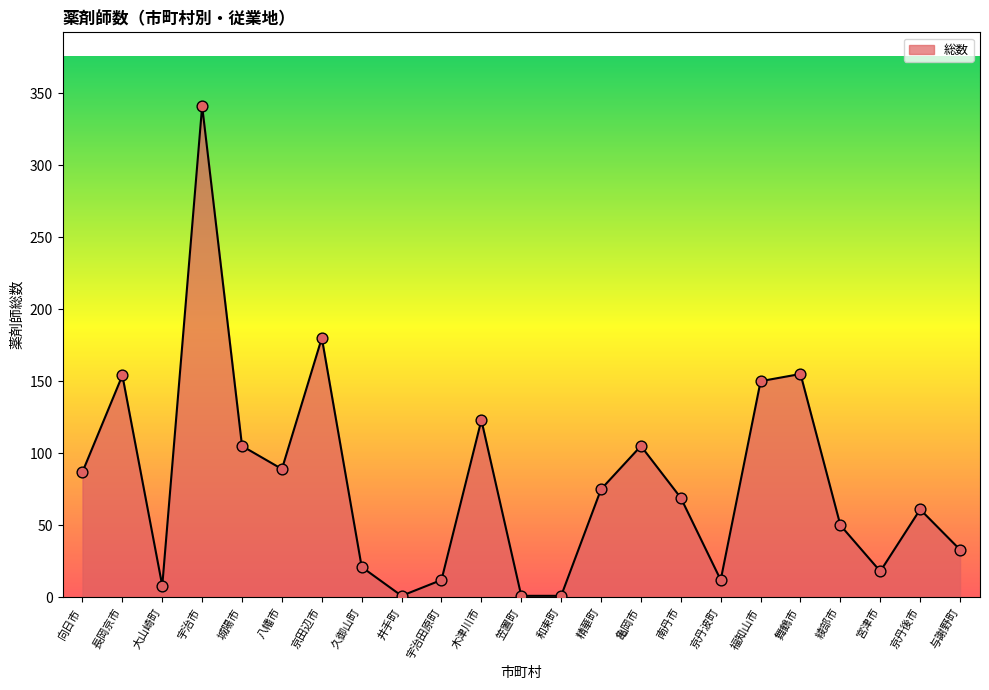

Between 亀岡市 and 大山崎町, which is larger?

亀岡市